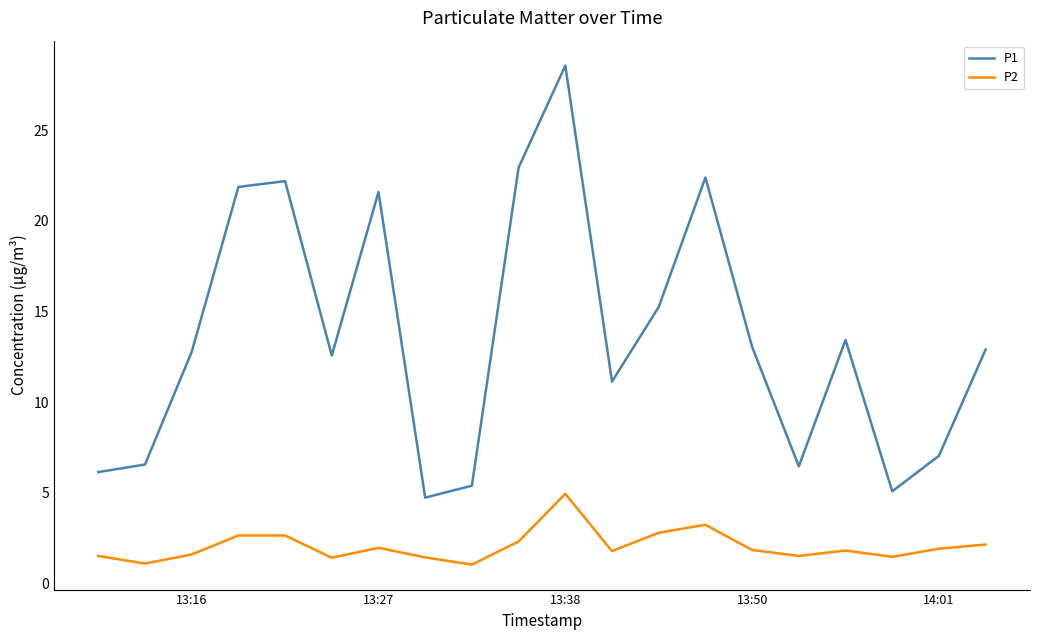

What is the average value of the P2 series?

2.0